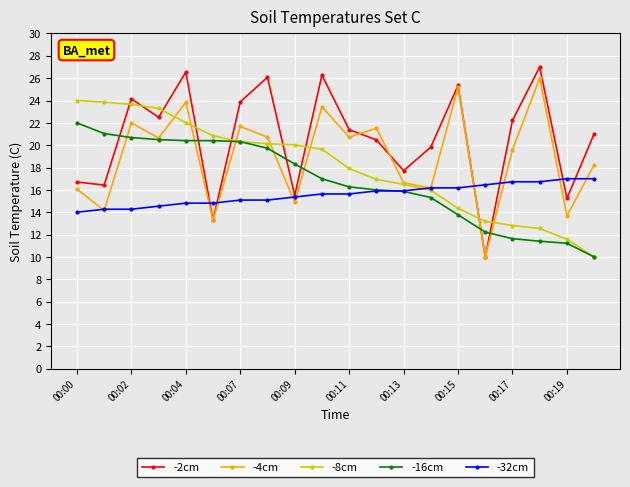

True or false: -4cm has more than 1 interior local peaks.

True